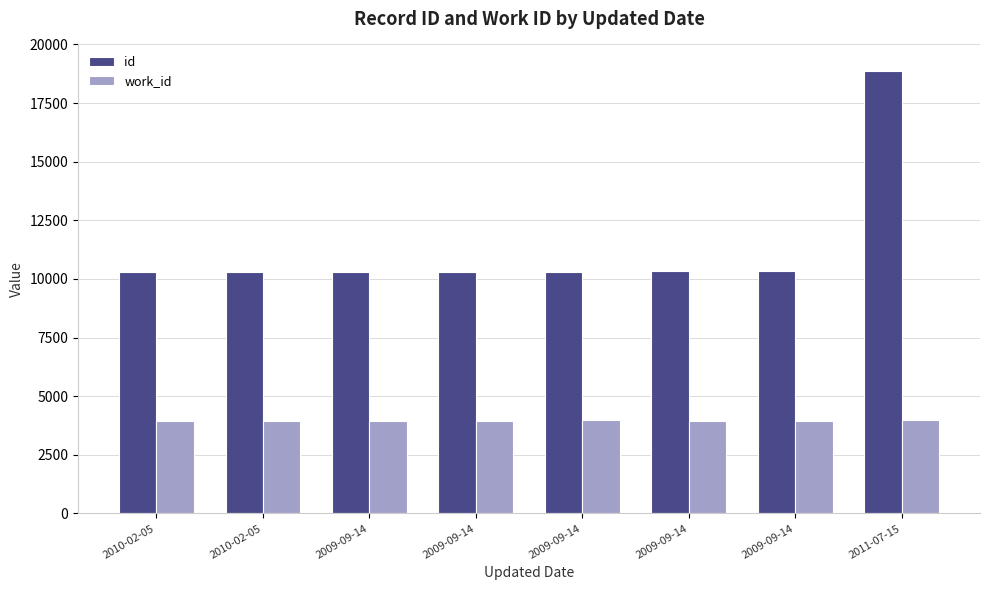

What is the difference between the maximum and second lowest values in the work_id series?

12